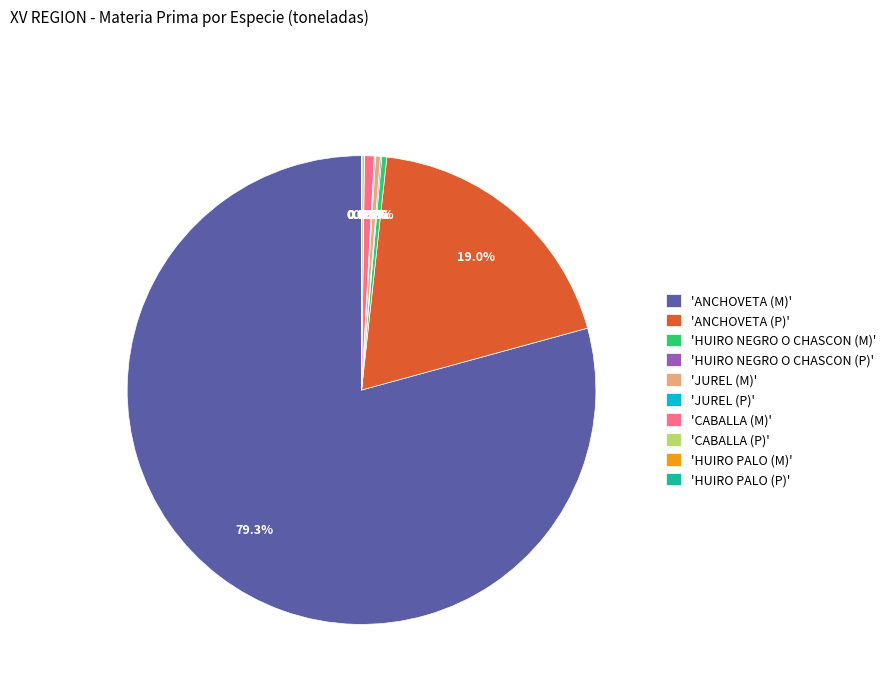

What is the majority slice?

'ANCHOVETA (M)'